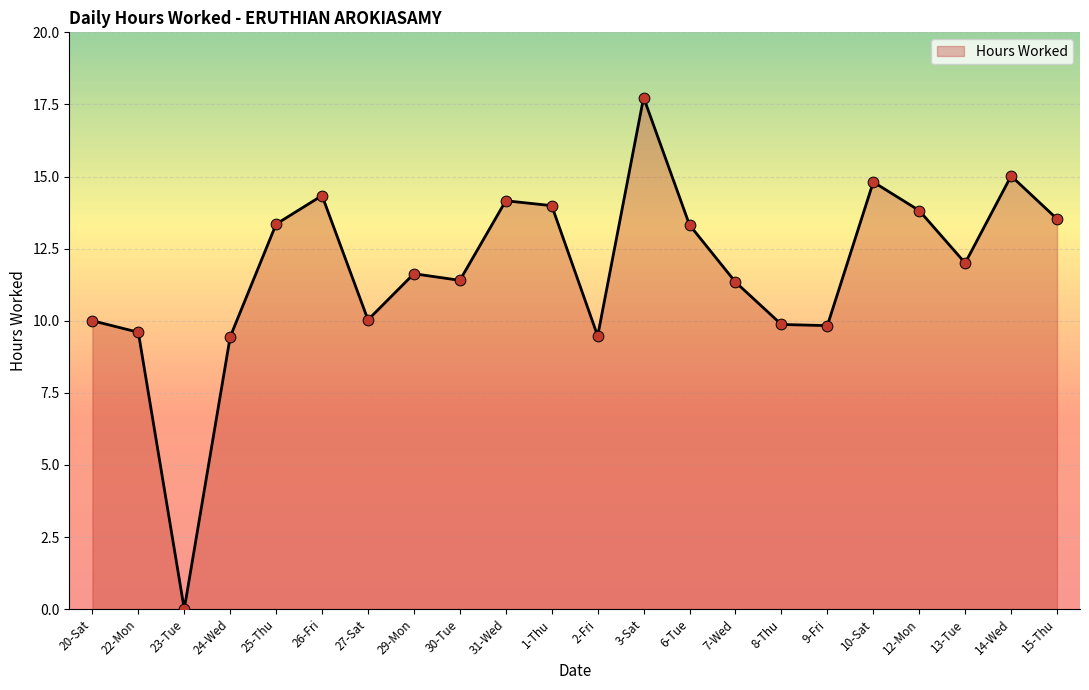

What is the change in value from 14-Wed to 15-Thu?

-1.5